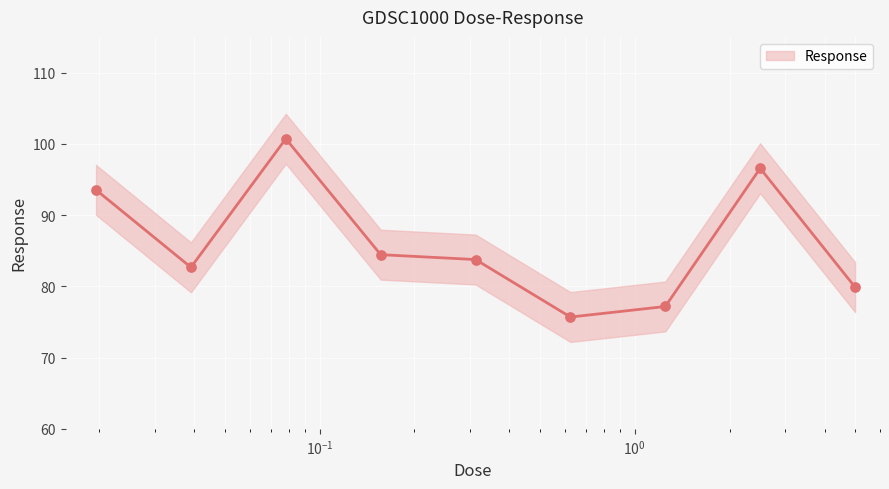

Which has a higher value, $\mathdefault{10^{0}}$ or 8?

$\mathdefault{10^{0}}$